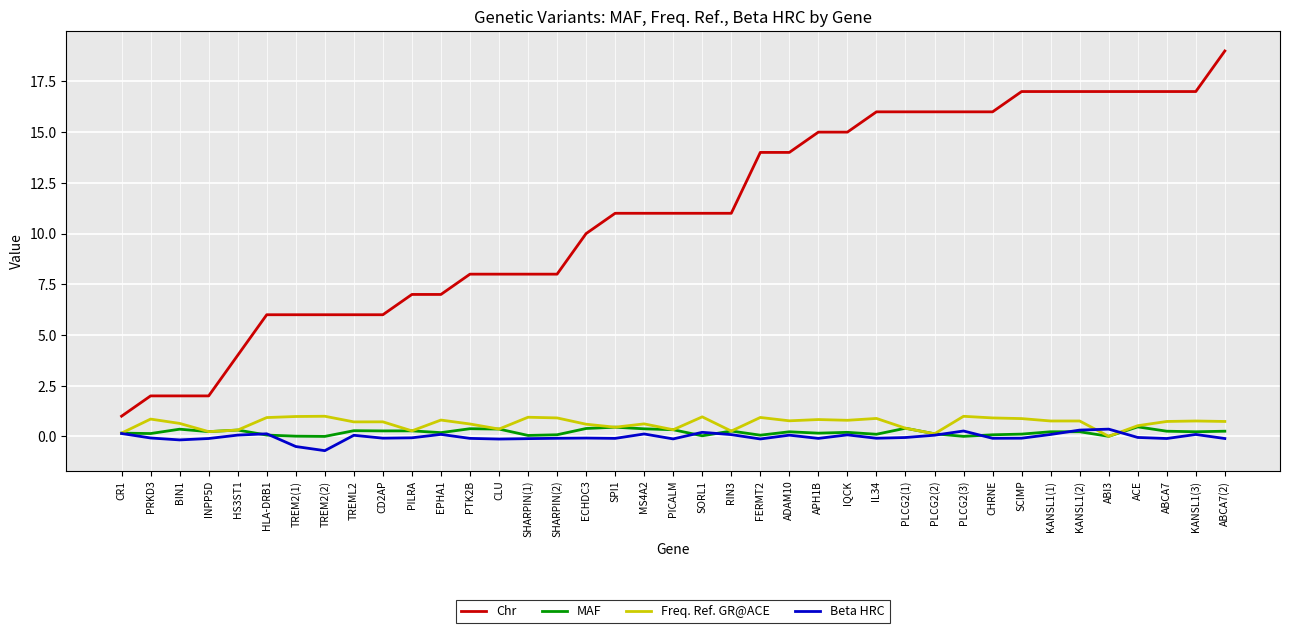

Is the value of MAF at CLU greater than the value of Beta HRC at CD2AP?

Yes